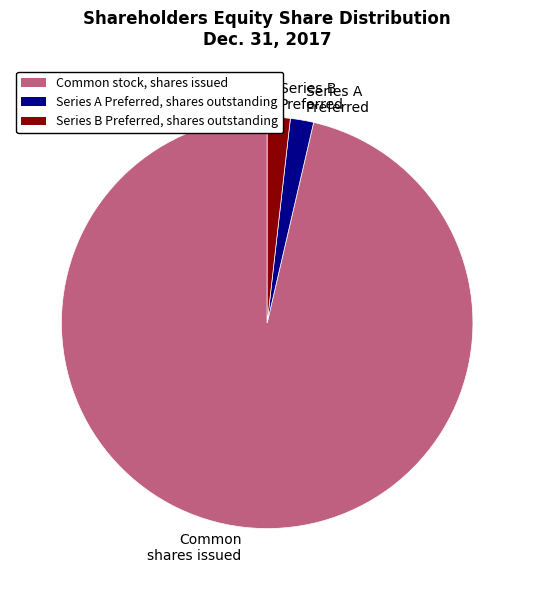

Is there any slice that represents more than half of the pie?

Yes